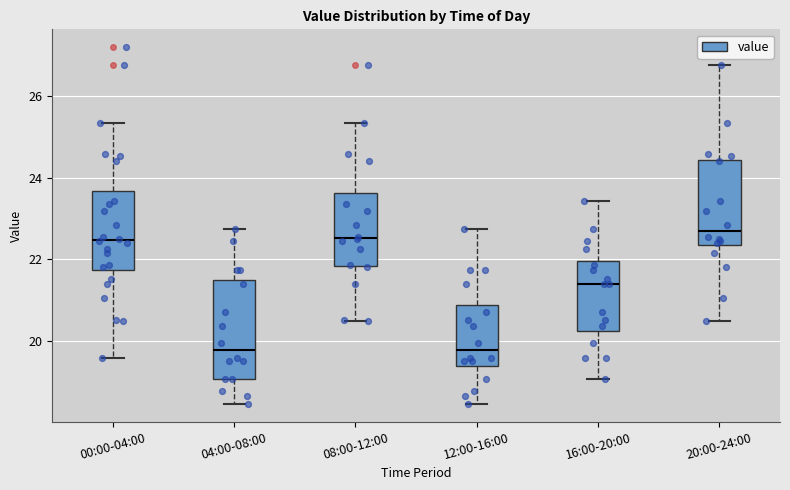

Reading left to right, read every box against the y-axis: the position of its median line, the range the box covers, and the ends of its whiskers. The values are not printed on the chart, so give them approximately, as read against the axis.

00:00-04:00: median 22.4, box 21.8 to 23.6, whiskers 19.6 to 25.4
04:00-08:00: median 19.8, box 19.0 to 21.4, whiskers 18.4 to 22.8
08:00-12:00: median 22.6, box 21.8 to 23.6, whiskers 20.4 to 25.4
12:00-16:00: median 19.8, box 19.4 to 20.8, whiskers 18.4 to 22.8
16:00-20:00: median 21.4, box 20.2 to 22.0, whiskers 19.0 to 23.4
20:00-24:00: median 22.6, box 22.4 to 24.4, whiskers 20.4 to 26.8